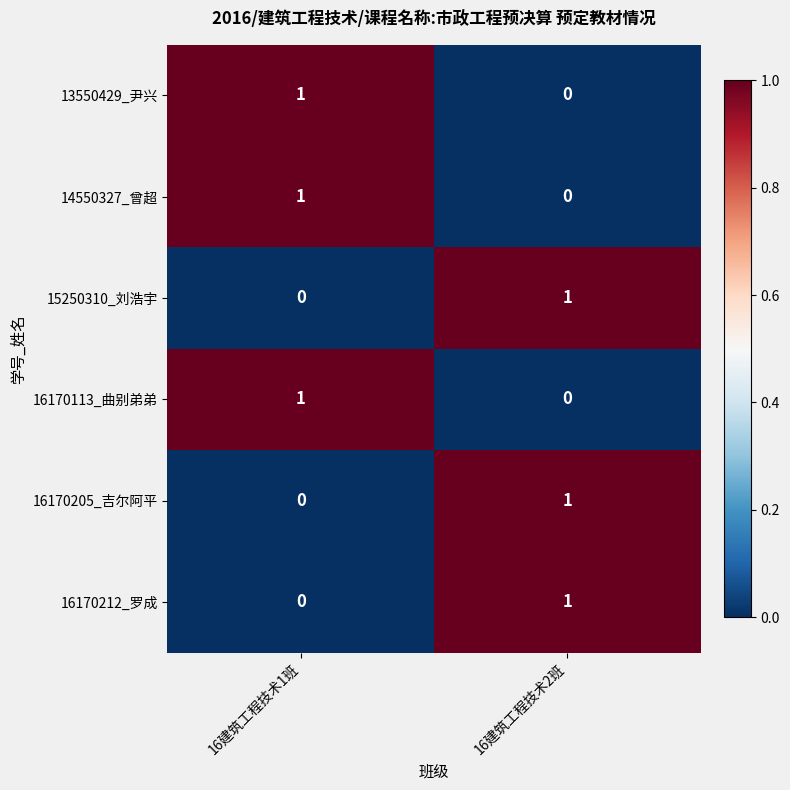

Reading left to right, what are all the values shown in this chart?

13550429_尹兴: 16建筑工程技术1班=1	16建筑工程技术2班=0
14550327_曾超: 16建筑工程技术1班=1	16建筑工程技术2班=0
15250310_刘浩宇: 16建筑工程技术1班=0	16建筑工程技术2班=1
16170113_曲别弟弟: 16建筑工程技术1班=1	16建筑工程技术2班=0
16170205_吉尔阿平: 16建筑工程技术1班=0	16建筑工程技术2班=1
16170212_罗成: 16建筑工程技术1班=0	16建筑工程技术2班=1